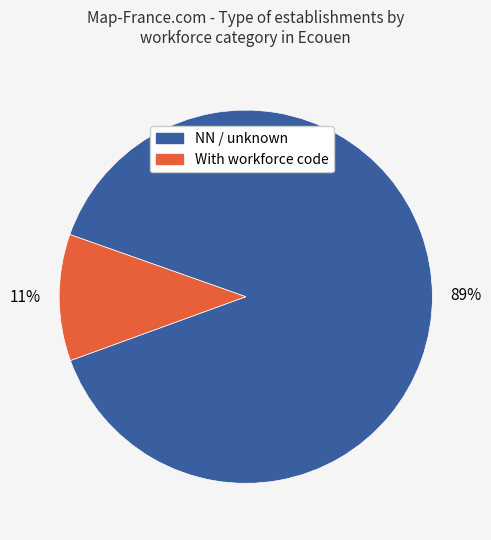

Is there a majority slice in this chart?

Yes